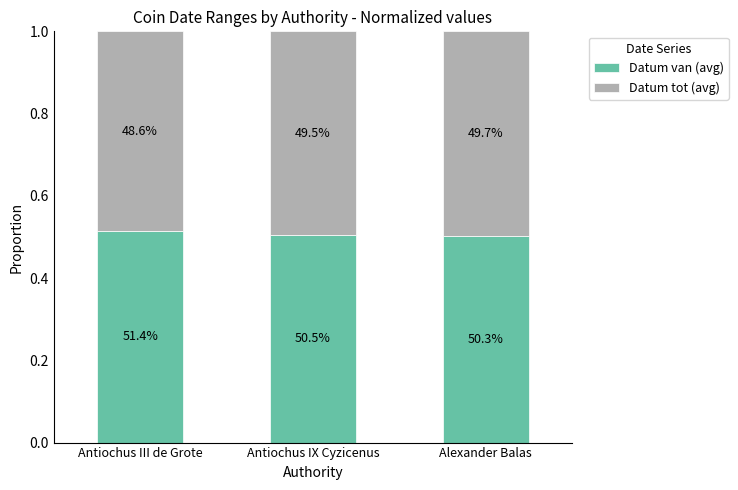

What are all the series names shown in the legend?

Datum van (avg), Datum tot (avg)